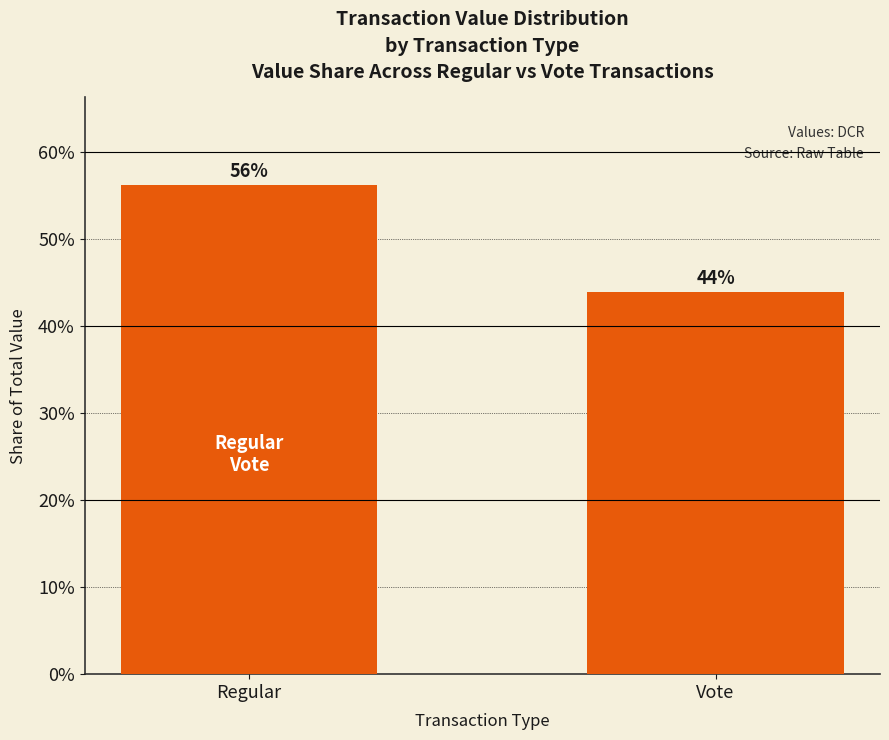

What is the difference between the maximum and minimum values?

0.1